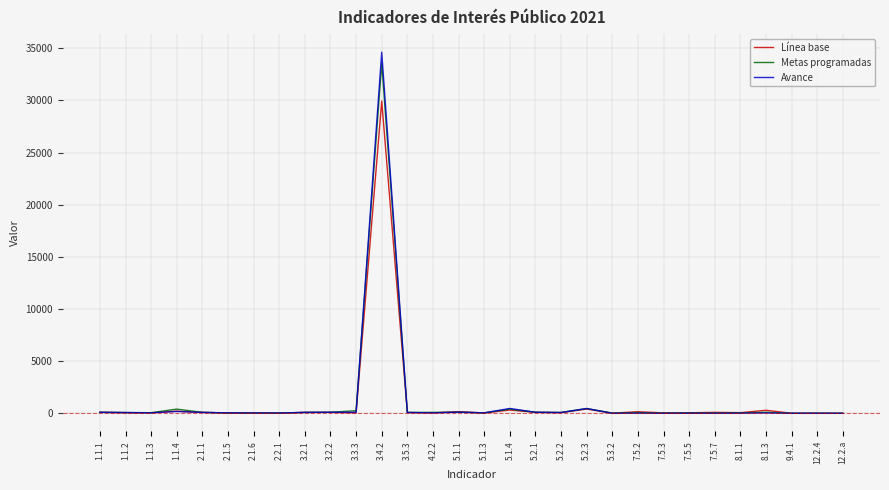

Read the Avance value at 3.2.1.

87.0